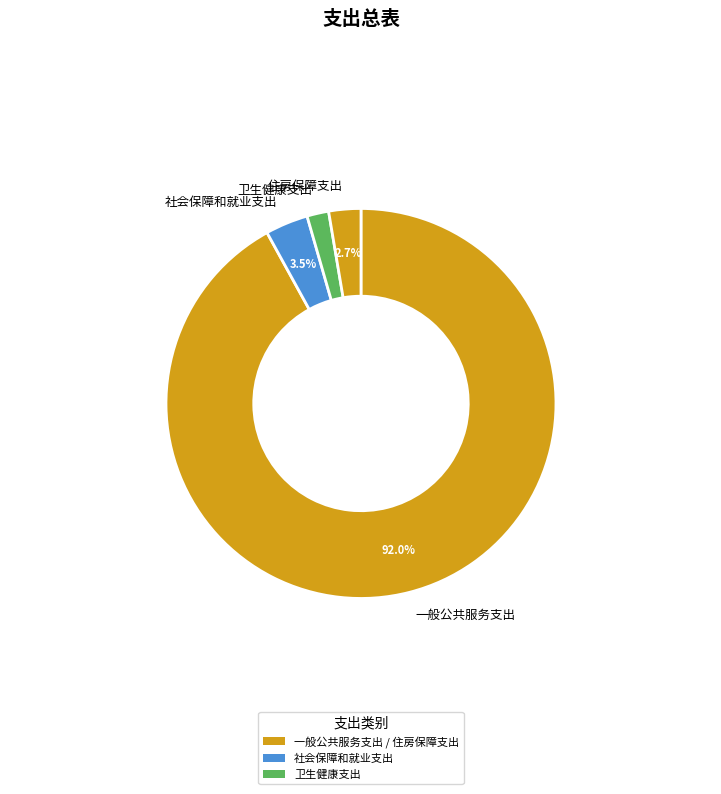

Rank the categories by value from highest to lowest.

一般公共服务支出, 社会保障和就业支出, 住房保障支出, 卫生健康支出